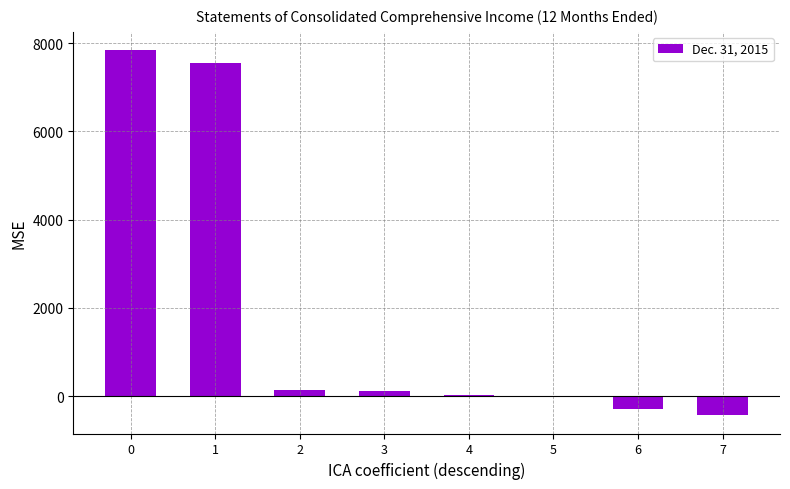

What is the maximum value shown in the chart?

7843